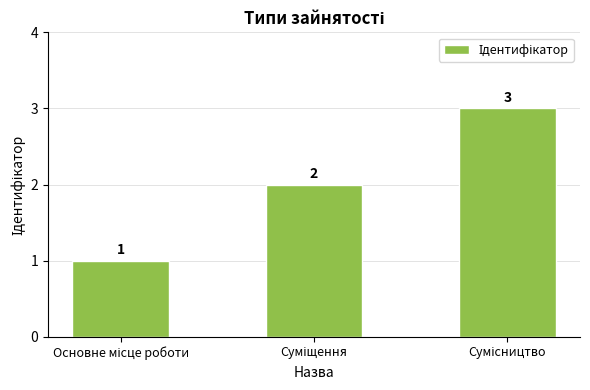

What is the value of the 1st bar from the left?

1